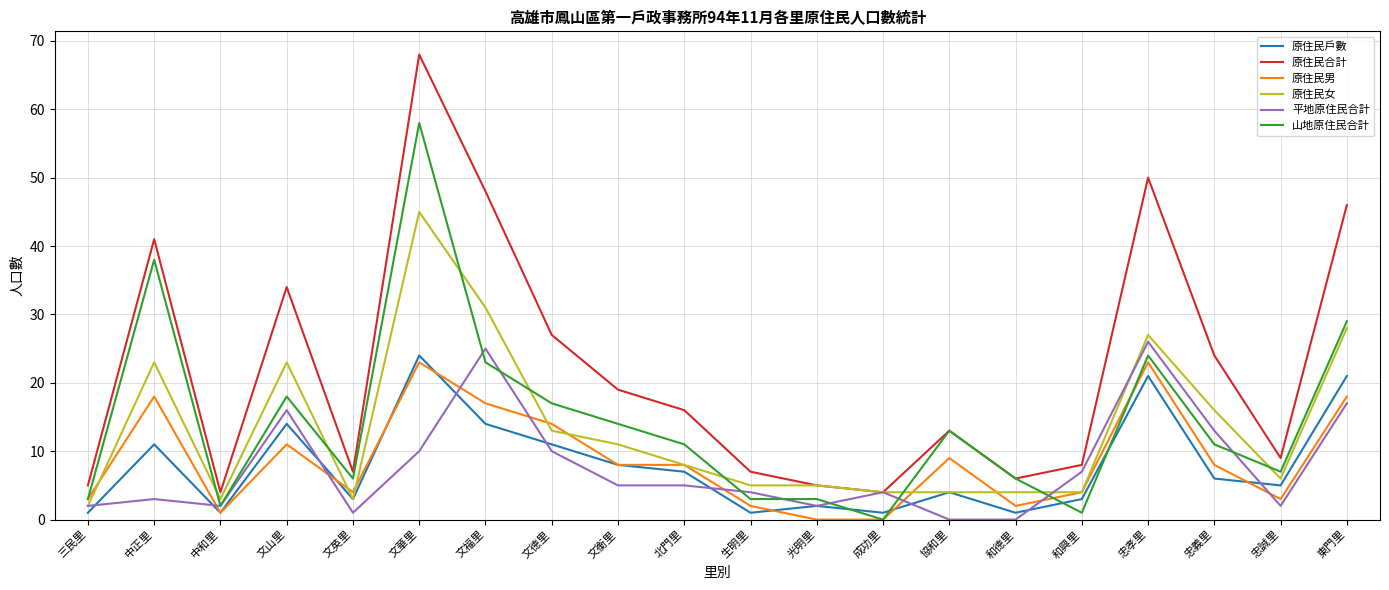

Which series has the largest total across all categories?

原住民合計